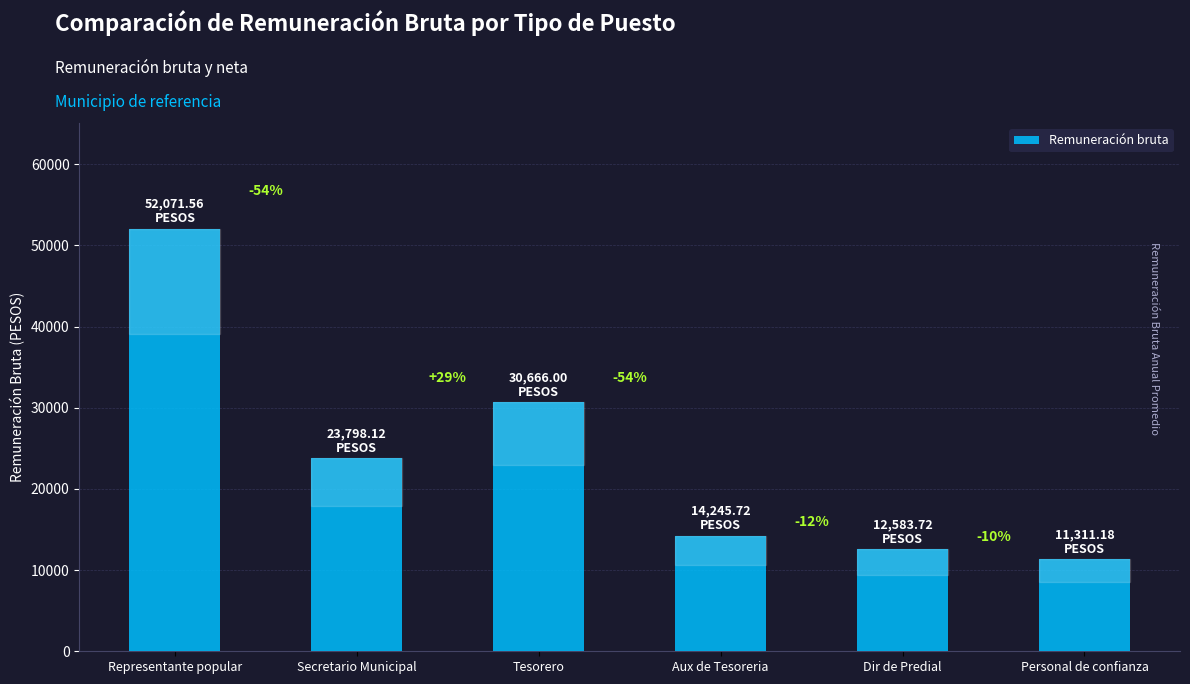

How many bars are there in total?

6